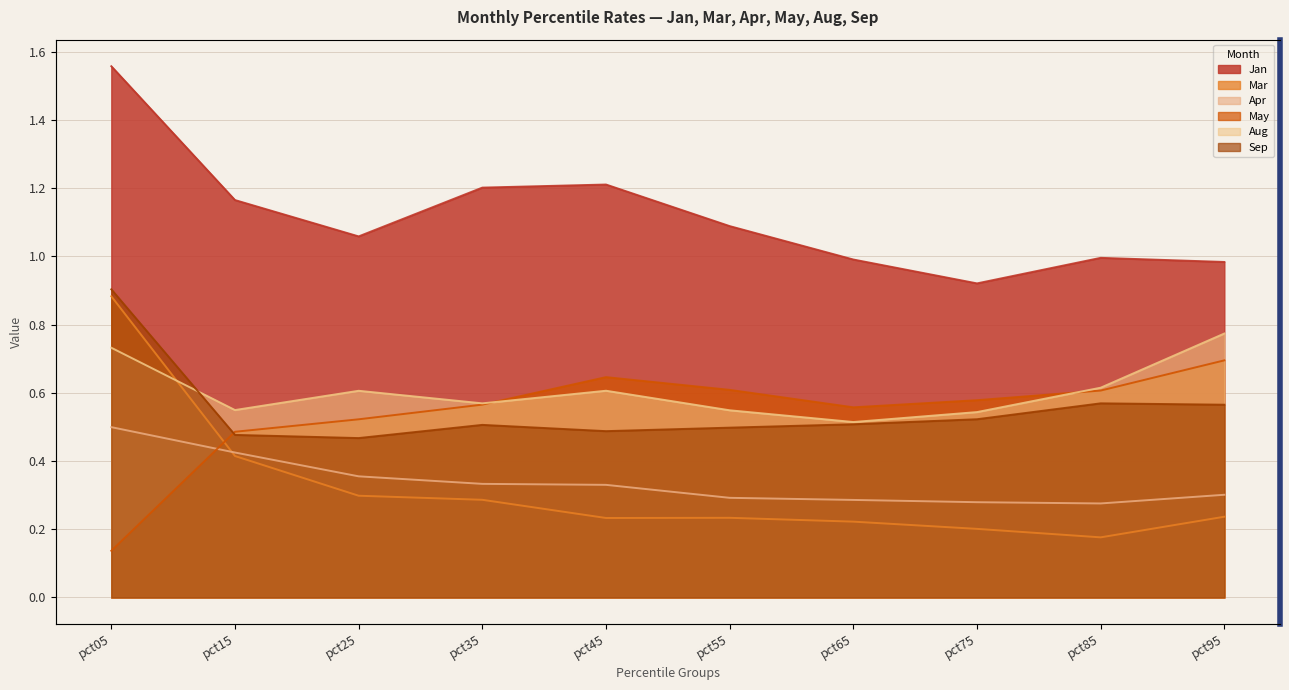

What is the difference between the maximum and minimum values in the Jan series?

0.6